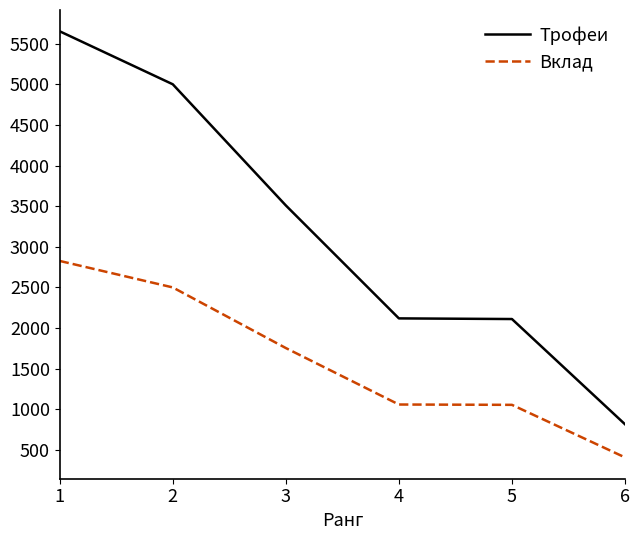

The value of Трофеи at 2 is 5000. True or false?

True